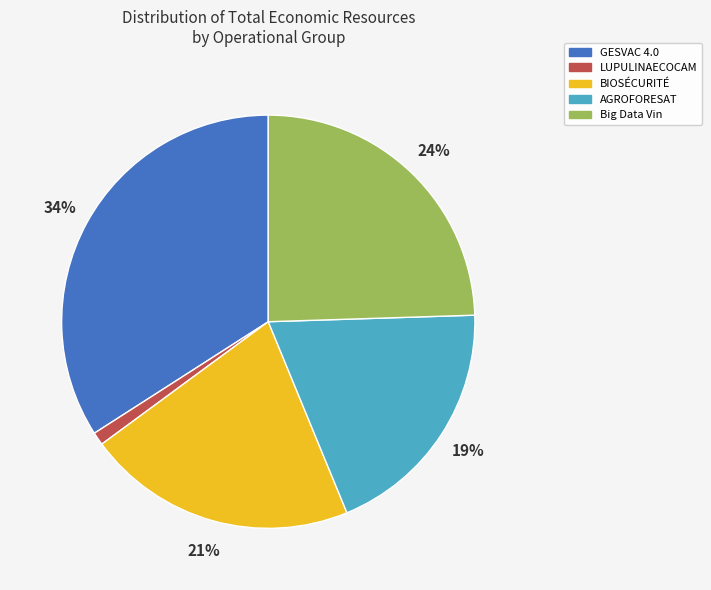

How many slices are in this pie chart?

5